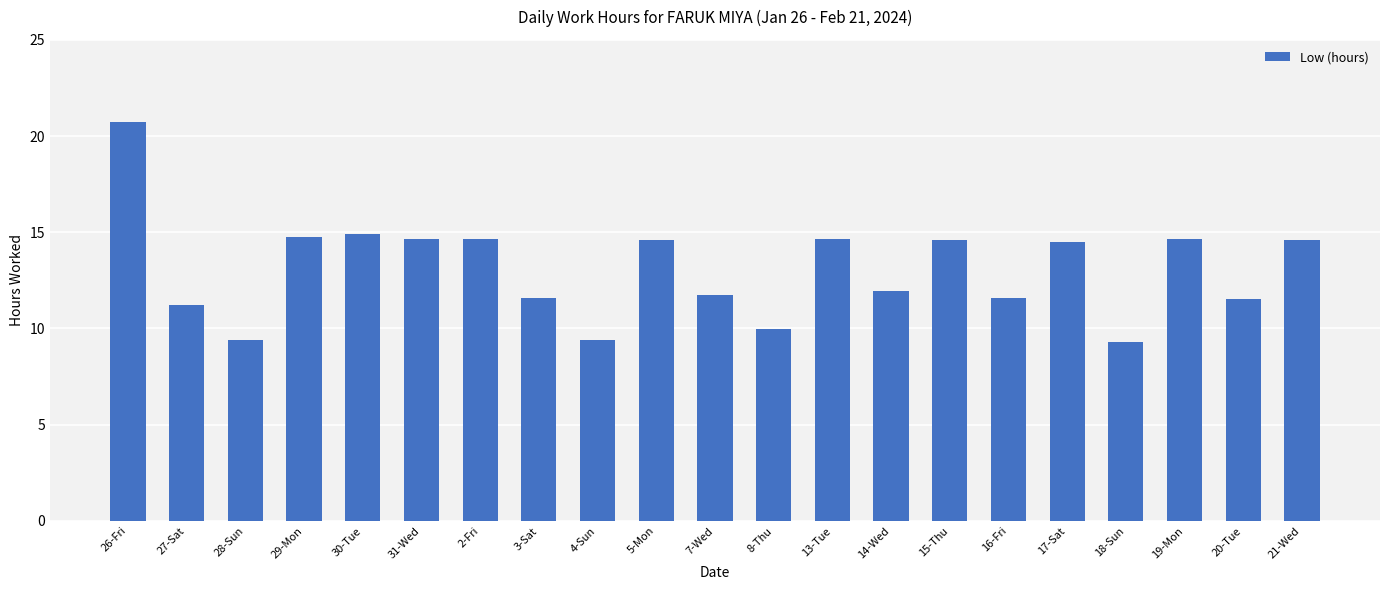

At which label does the data first exceed 14?

26-Fri